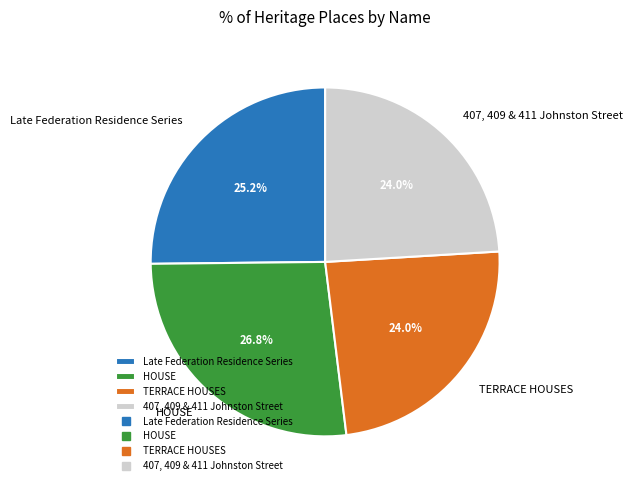

Is it true that 407, 409 & 411 Johnston Street is 38% of the pie?

False